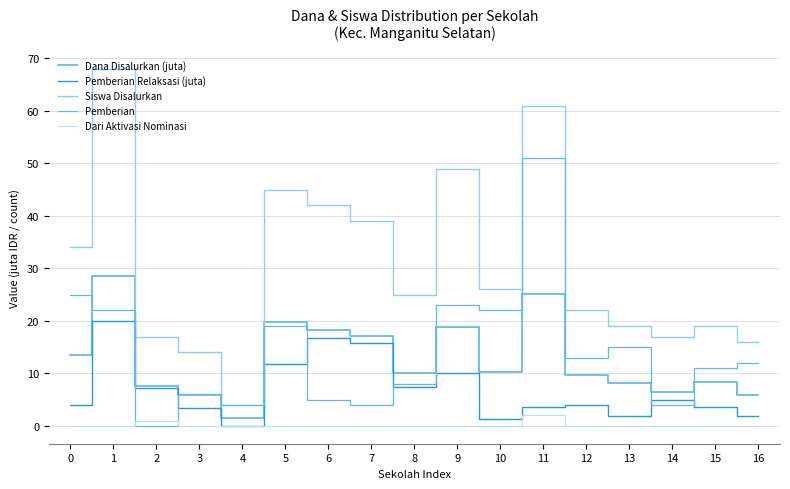

True or false: Pemberian has a value of 16.5 at 15.

False